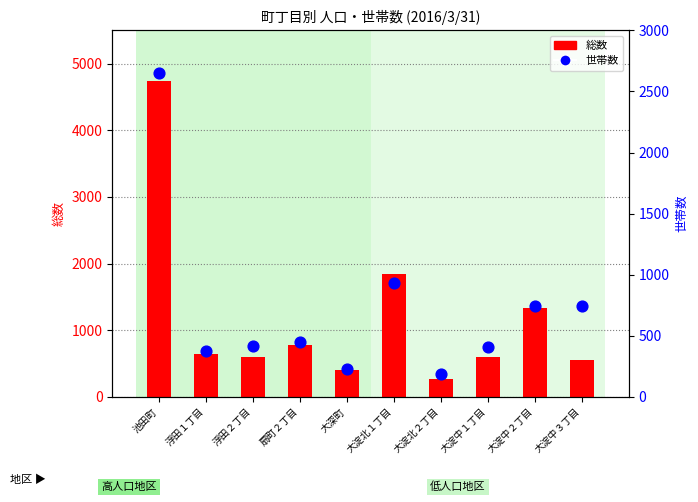

At which category is the sum across all series the highest?

池田町